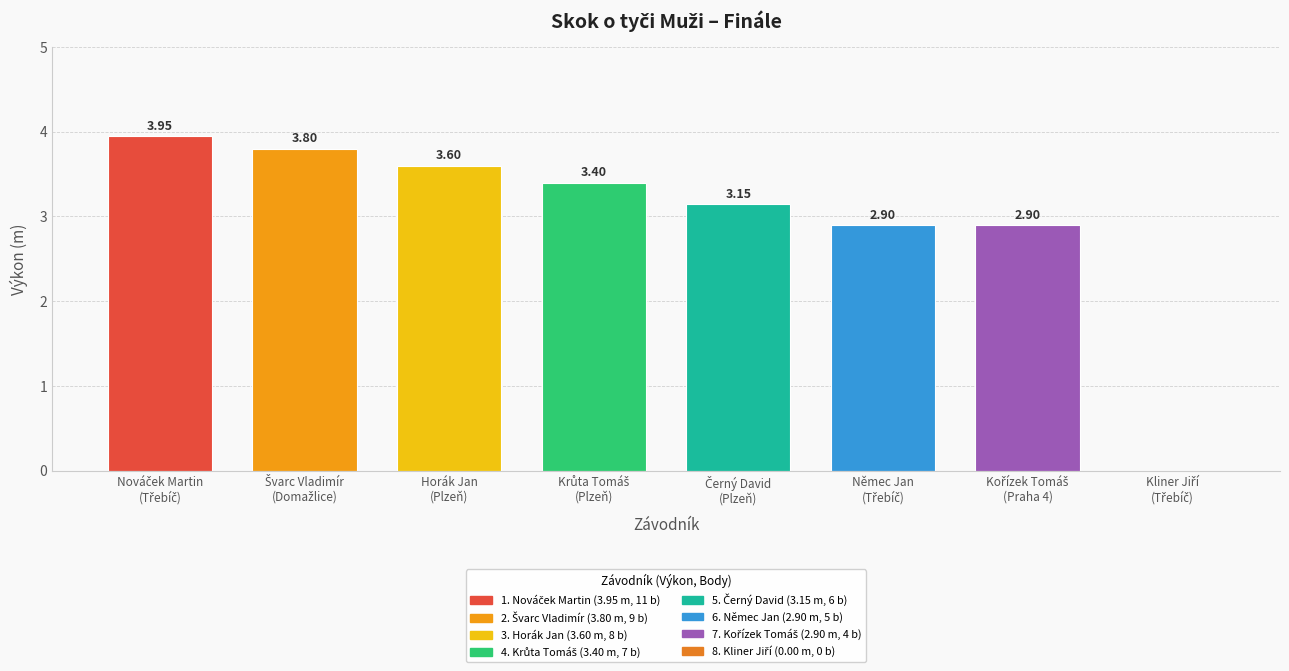

What is the sum of all values?

23.7